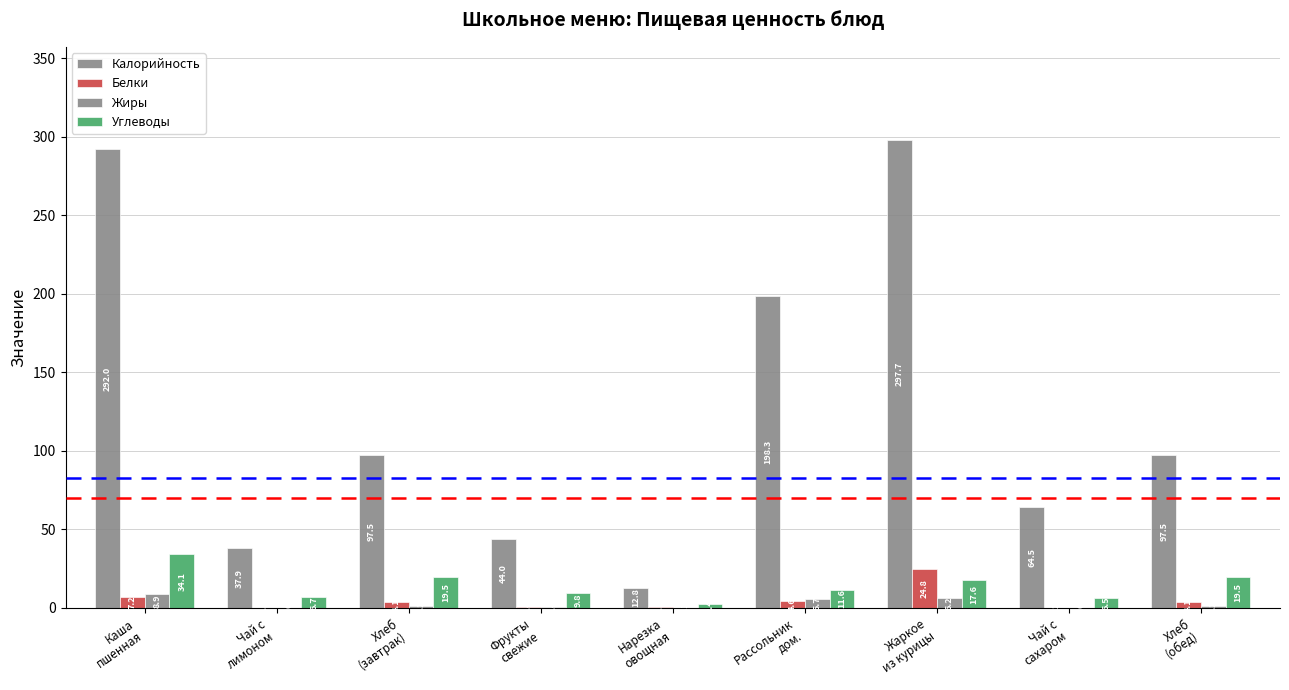

Reading left to right, what are all the values shown in this chart?

Калорийность: 292.0	37.9	97.5	44.0	12.8	198.3	297.7	64.5	97.5
Белки: 7.2	0.3	4.1	0.4	0.5	4.6	24.8	0.2	4.1
Жиры: 8.9	0.0	1.2	0.4	0.1	5.7	6.2	0.0	1.2
Углеводы: 34.1	6.7	19.5	9.8	2.4	11.6	17.6	6.5	19.5